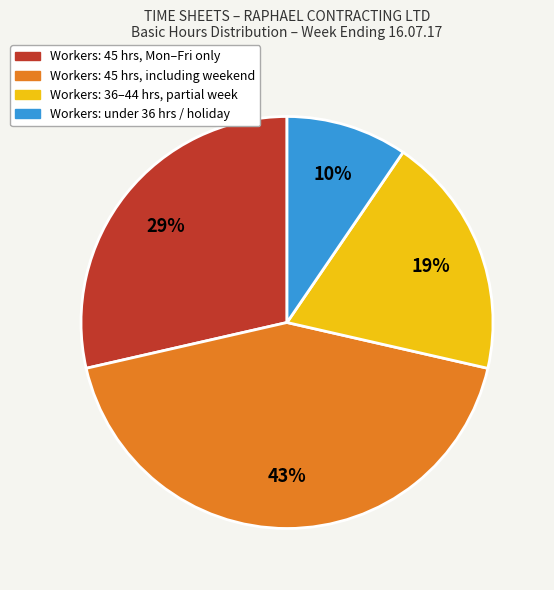

Is there a majority slice in this chart?

No